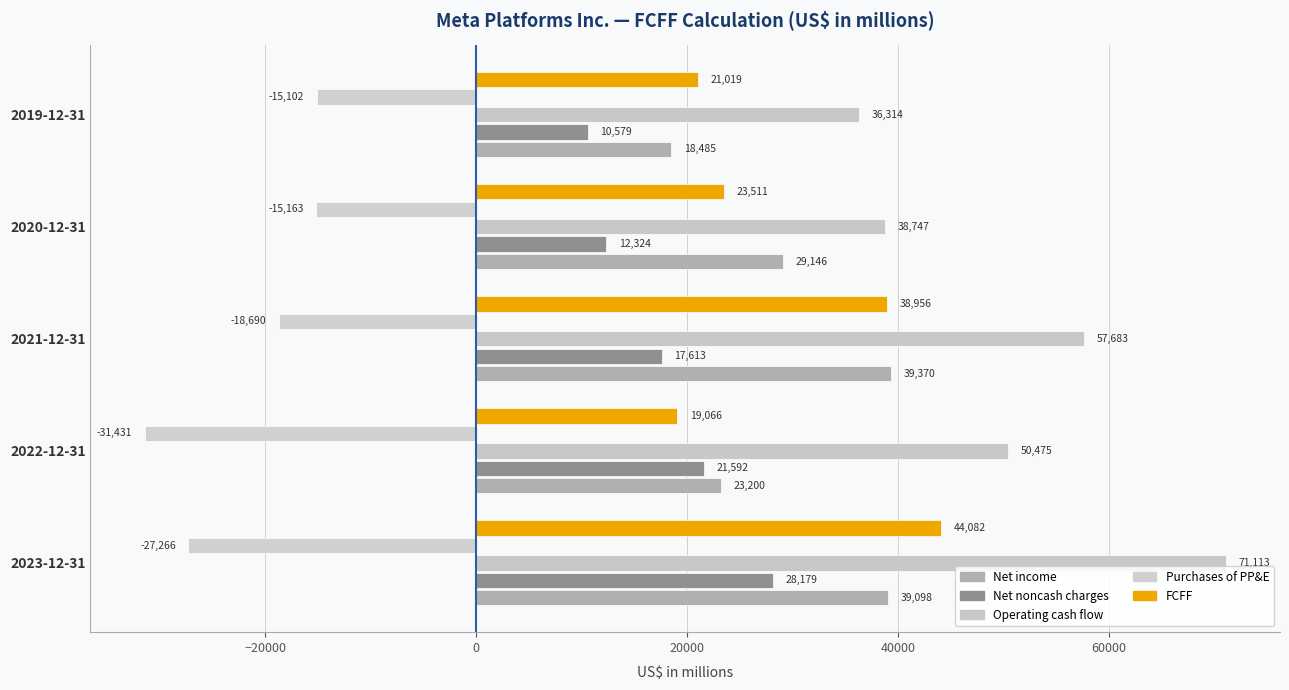

What is the maximum value for Purchases of PP&E?

-15102